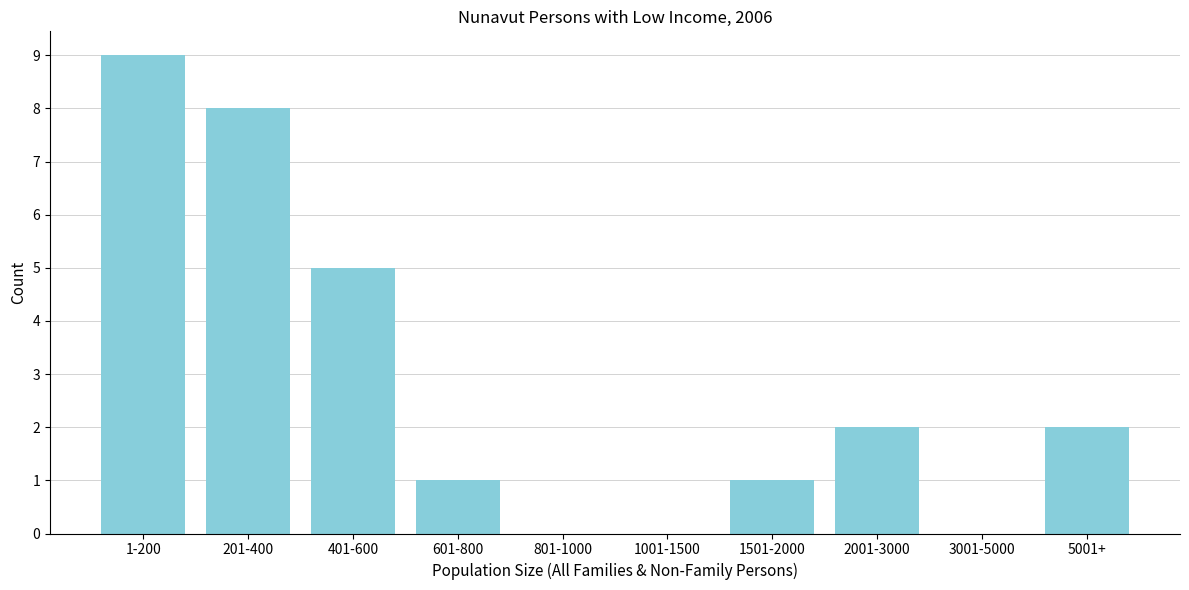

Reading left to right, transcribe all the data shown in this chart.

1-200=9	201-400=8	401-600=5	601-800=1	801-1000=0	1001-1500=0	1501-2000=1	2001-3000=2	3001-5000=0	5001+=2